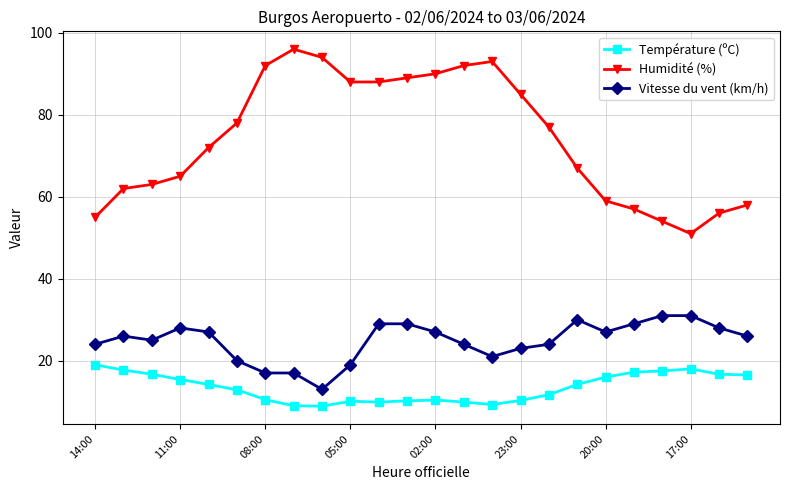

What is the minimum value for Humidité (%)?

51.0